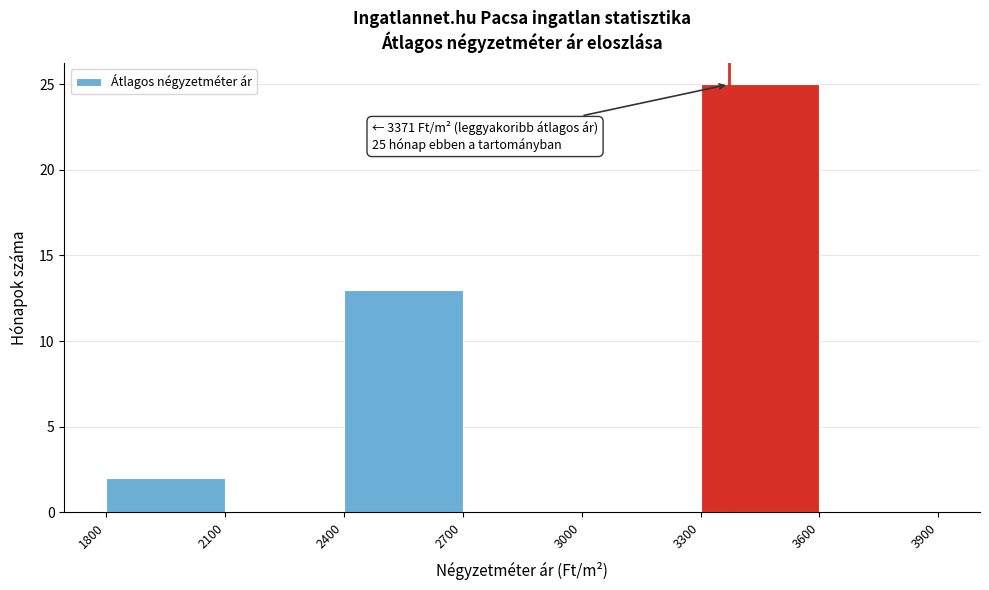

Which range on the x-axis has the tallest bar?

3300 to 3600